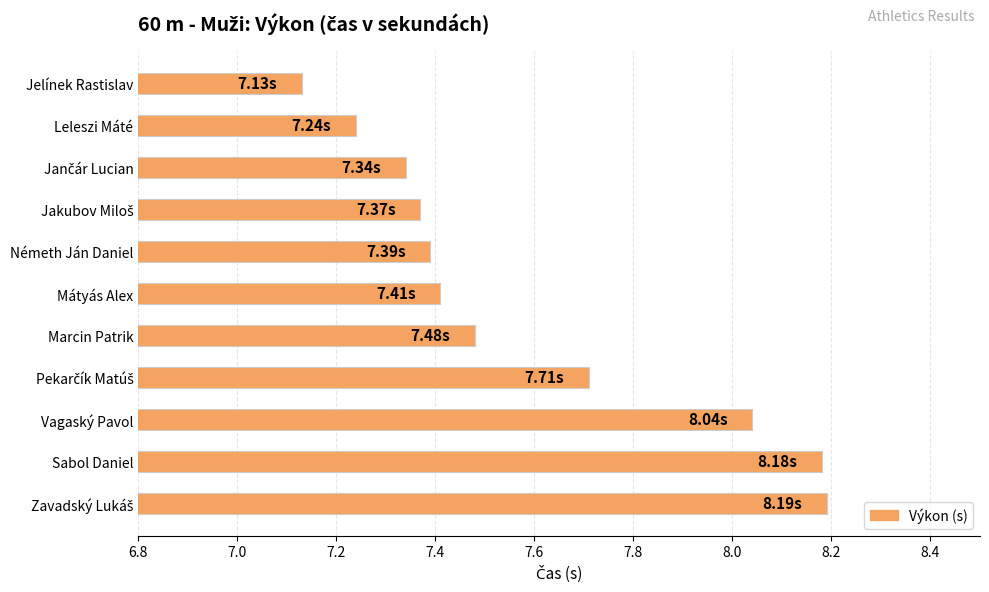

What is the sum of all values?

83.5